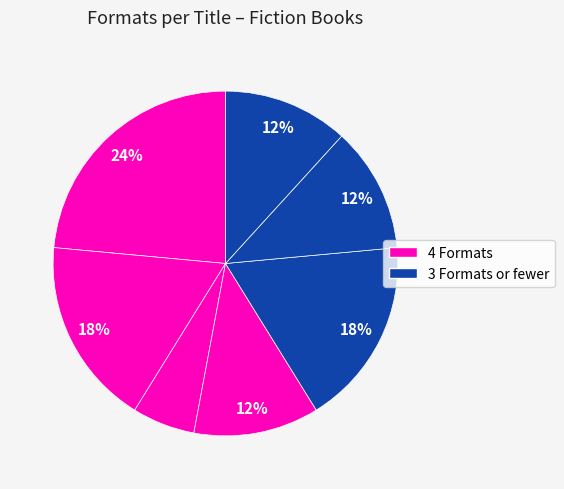

Count the number of slices in the pie.

7